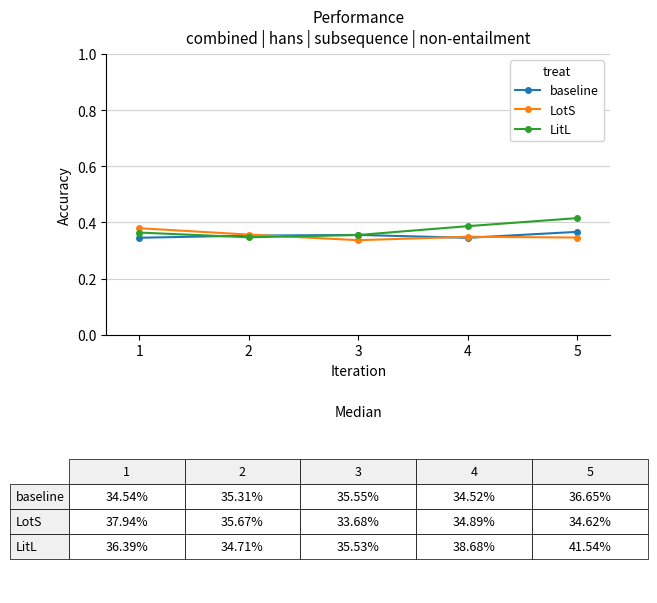

At which category does the chart reach its peak across all series?

5